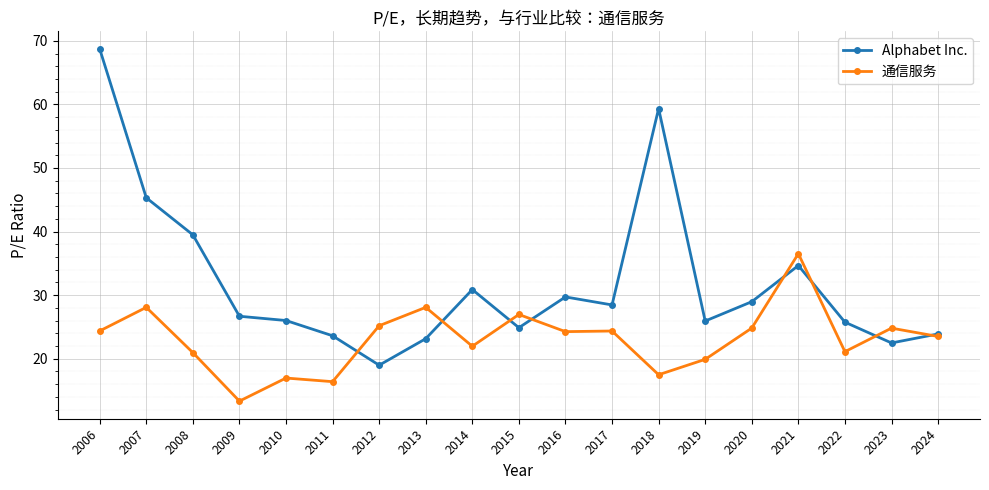

What is the difference between the highest and lowest values at 2014?

8.9